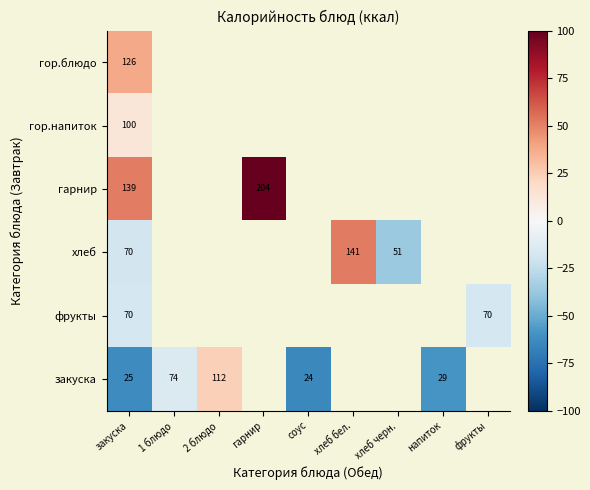

List the series in order of their peak value, lowest first.

фрукты, гор.напиток, закуска, гор.блюдо, хлеб, гарнир